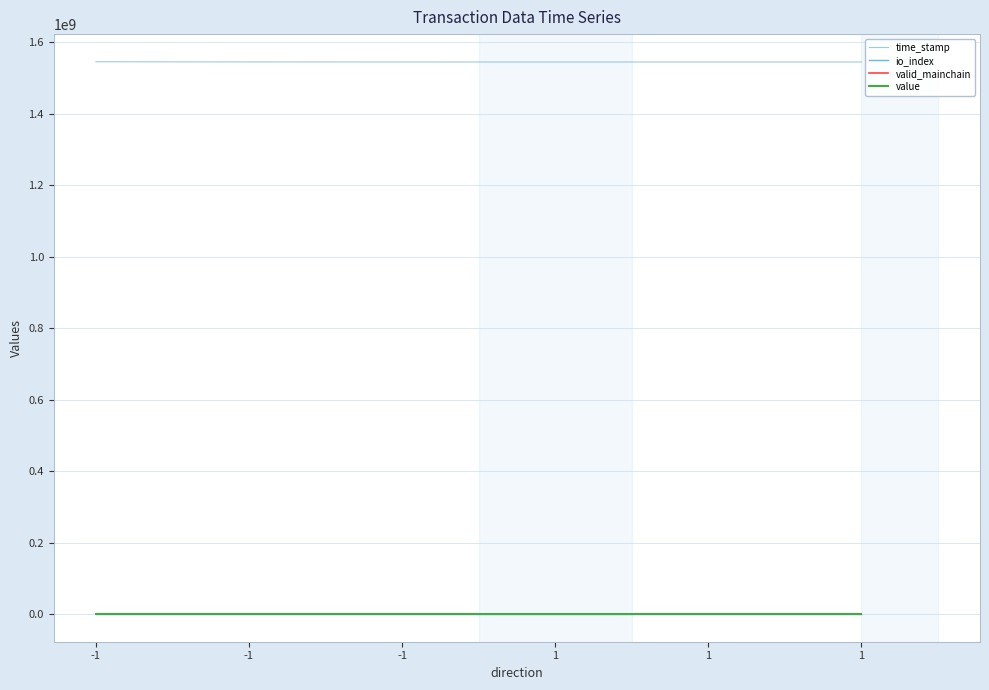

What is the sum of all io_index values?

3.0